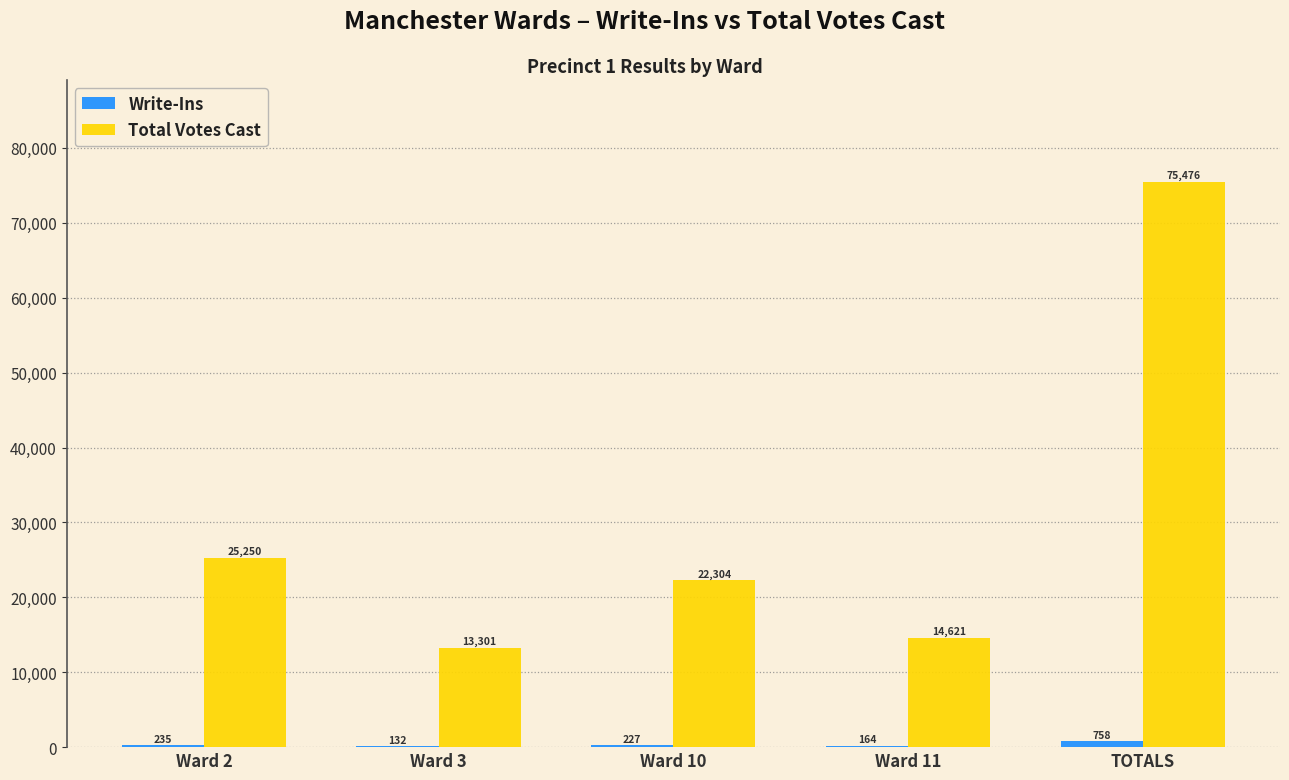

Which series has the largest total across all categories?

Total Votes Cast